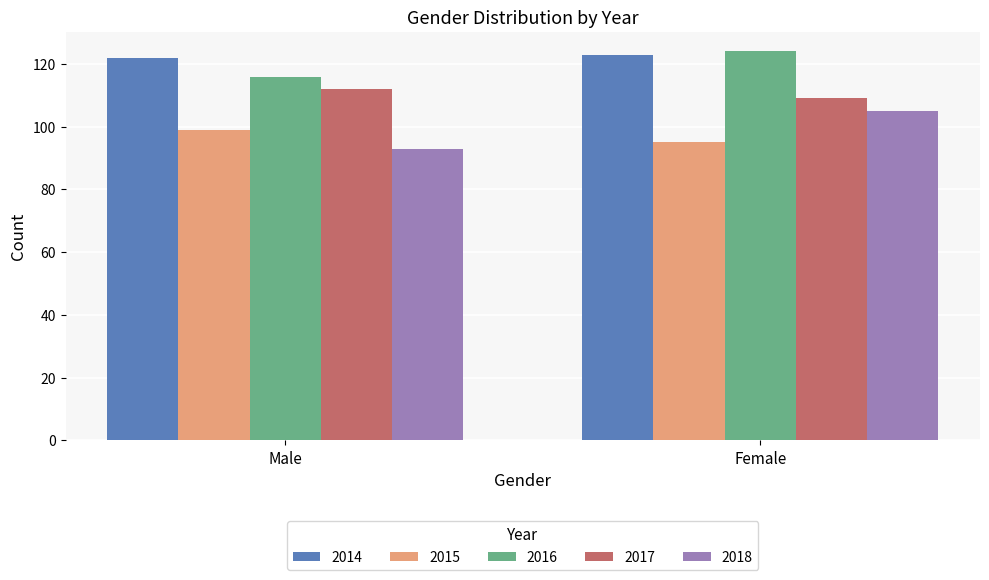

What is the minimum value for 2016?

116